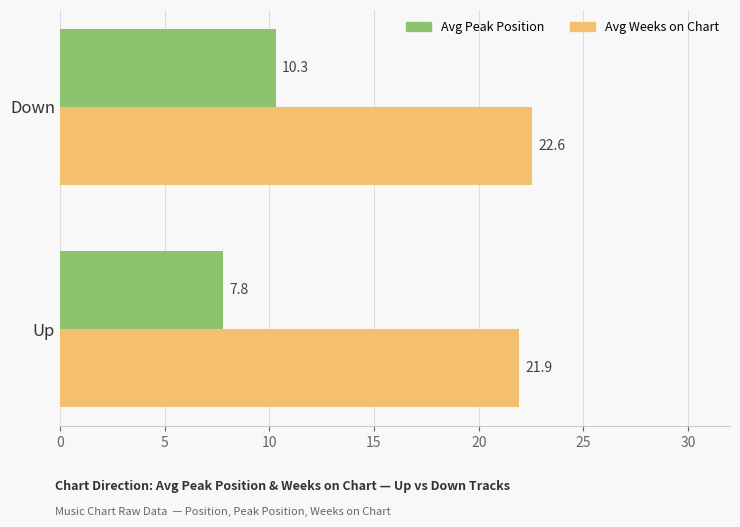

Where is Avg Peak Position nearest to the value 9?

Up